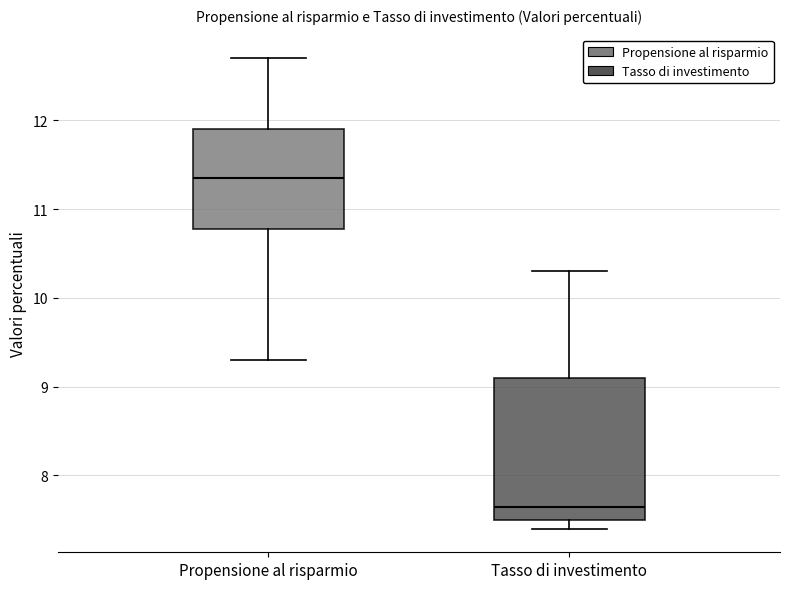

Where does the upper whisker of the box for Tasso di investimento end on the y-axis? The values are not printed on the chart, so give them approximately, as read against the axis.

10.3